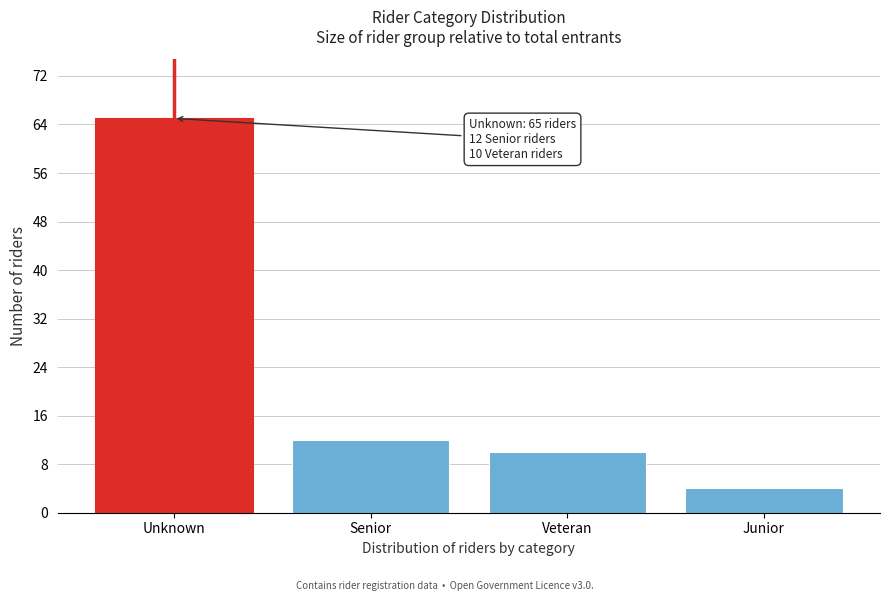

Reading right to left, list all the values displayed in this chart.

Junior=4	Veteran=10	Senior=12	Unknown=65